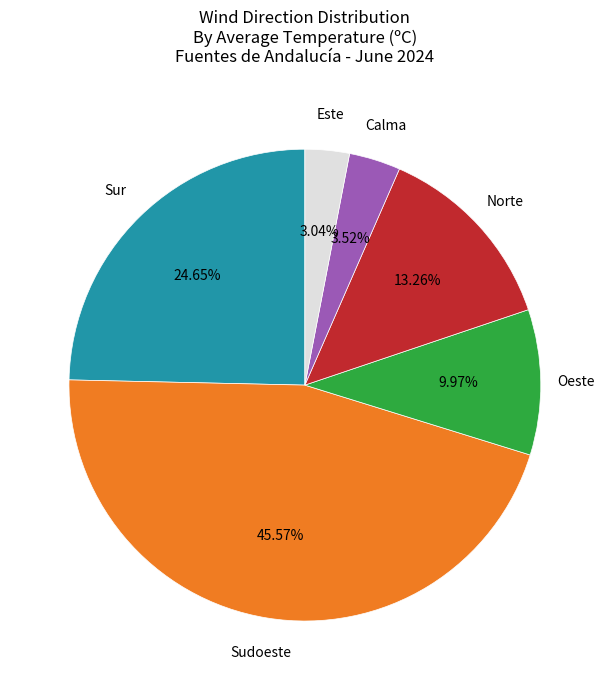

Does any single category account for the majority?

No